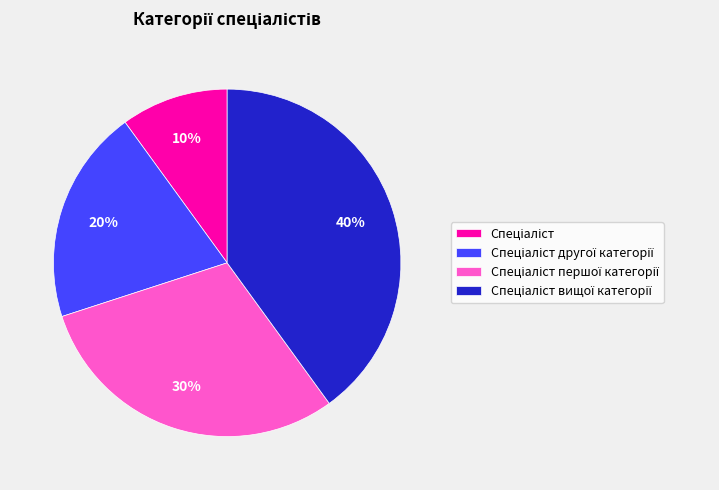

Is there a majority slice in this chart?

No